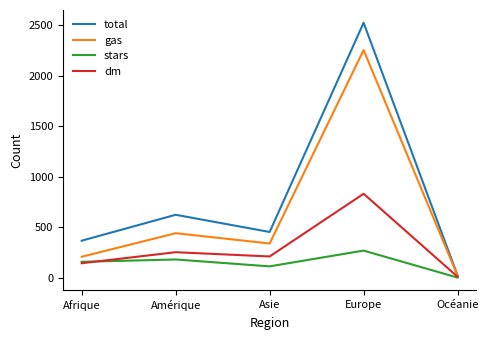

Which series has the largest range (max minus min)?

total